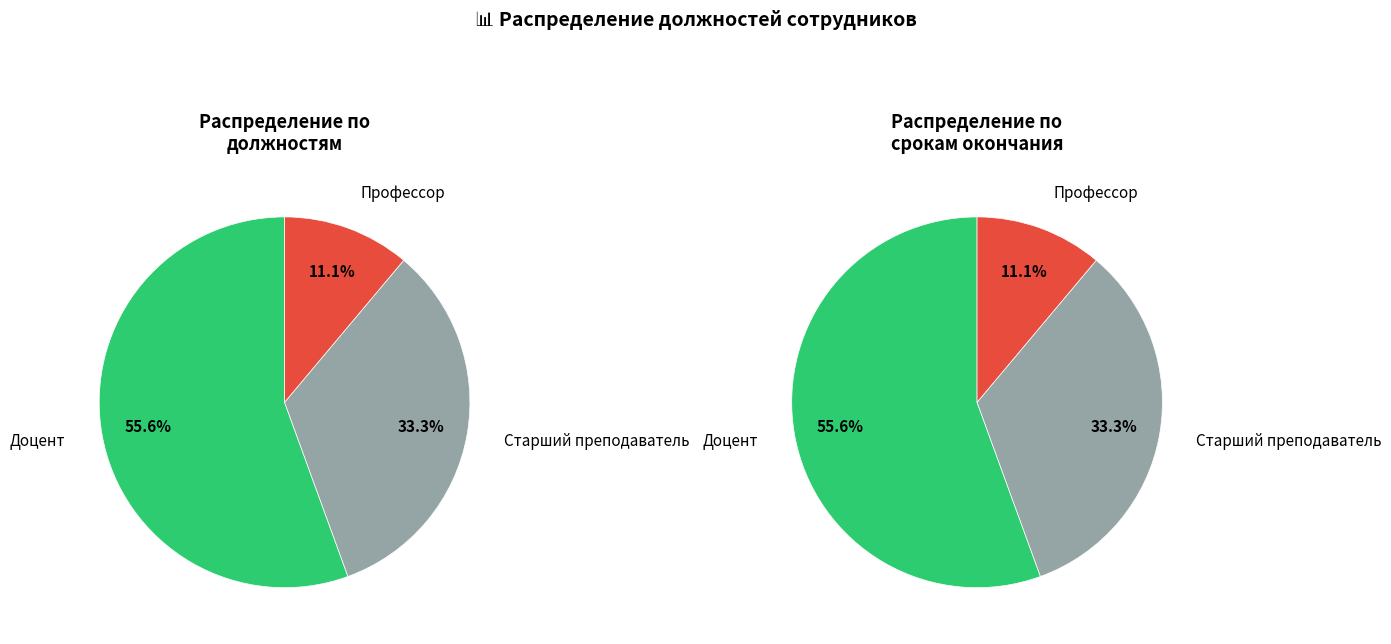

What is the total percentage of Доцент and Профессор?

66.7%